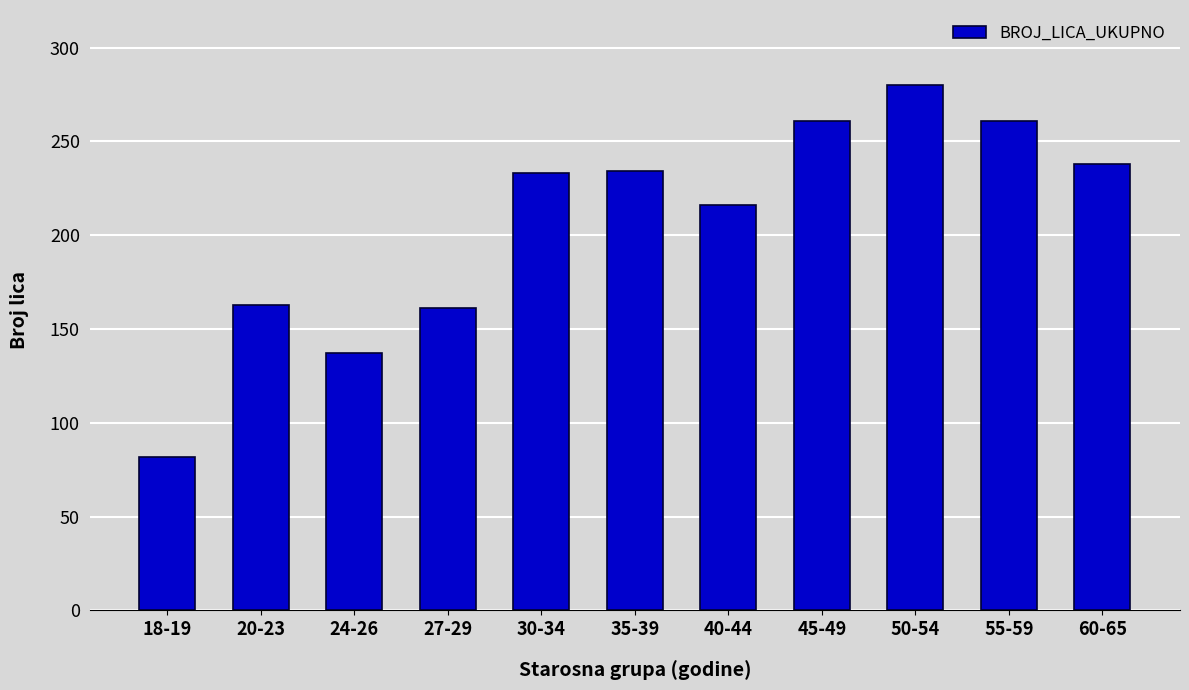

What position from the right is 27-29?

8